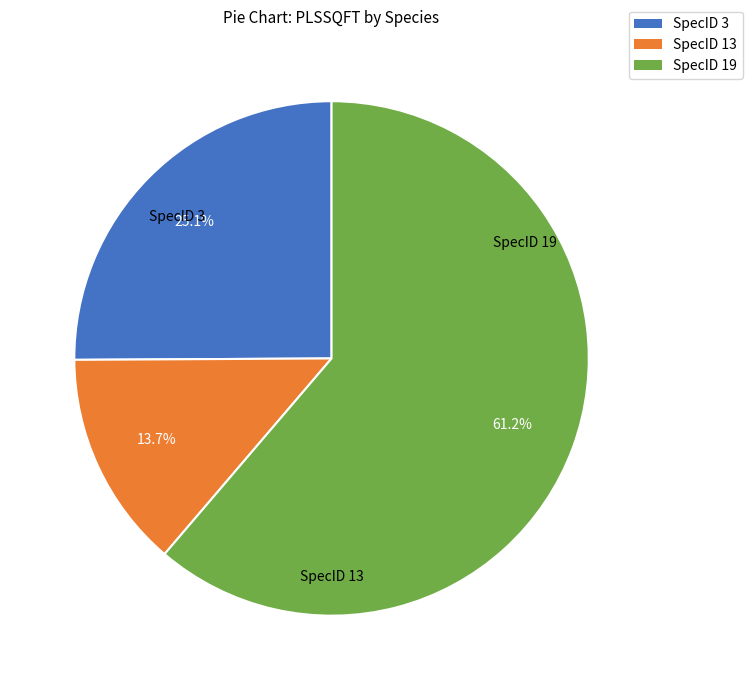

Is there any slice that represents more than half of the pie?

Yes